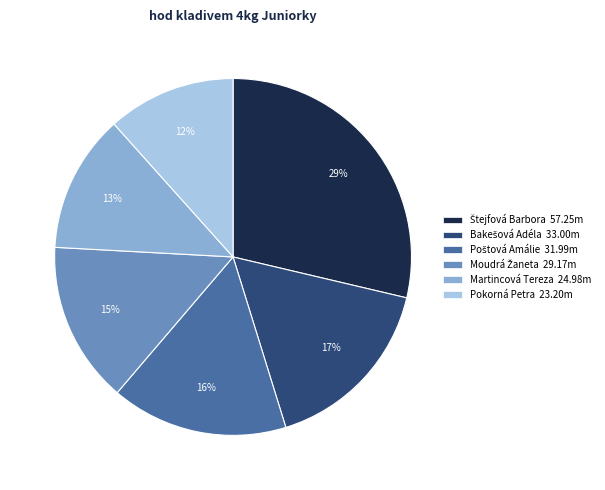

Count the number of slices in the pie.

6